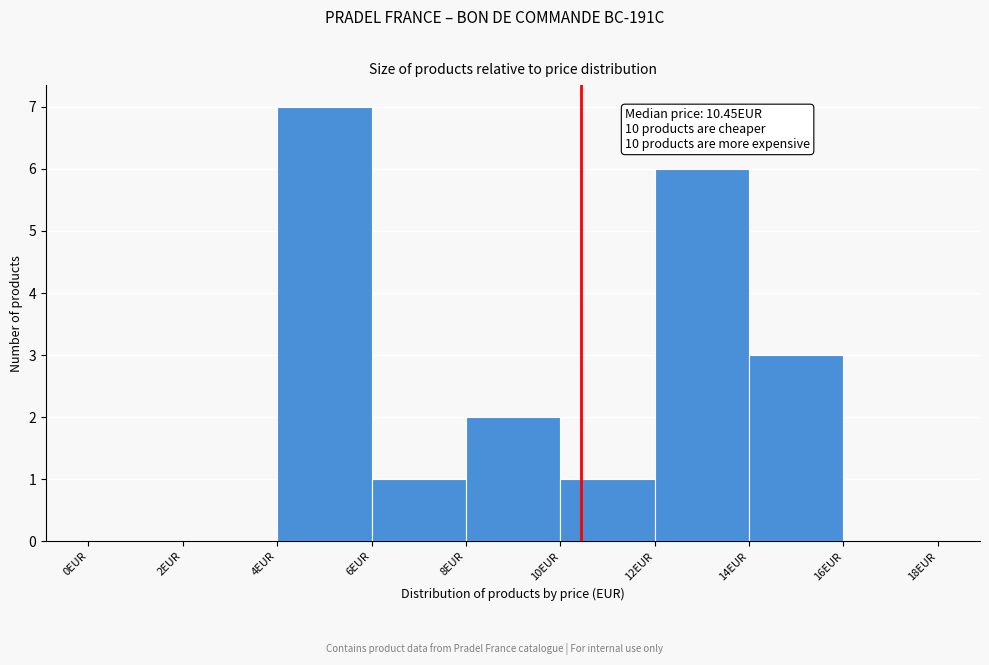

Which range on the x-axis has the tallest bar?

4 to 6